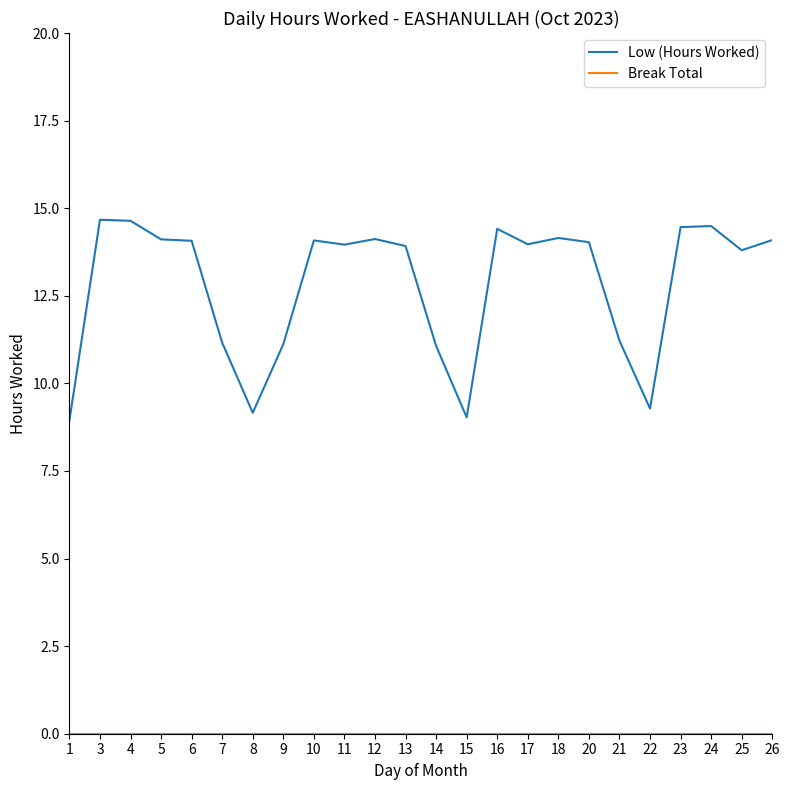

What is the maximum value shown in the chart?

14.7